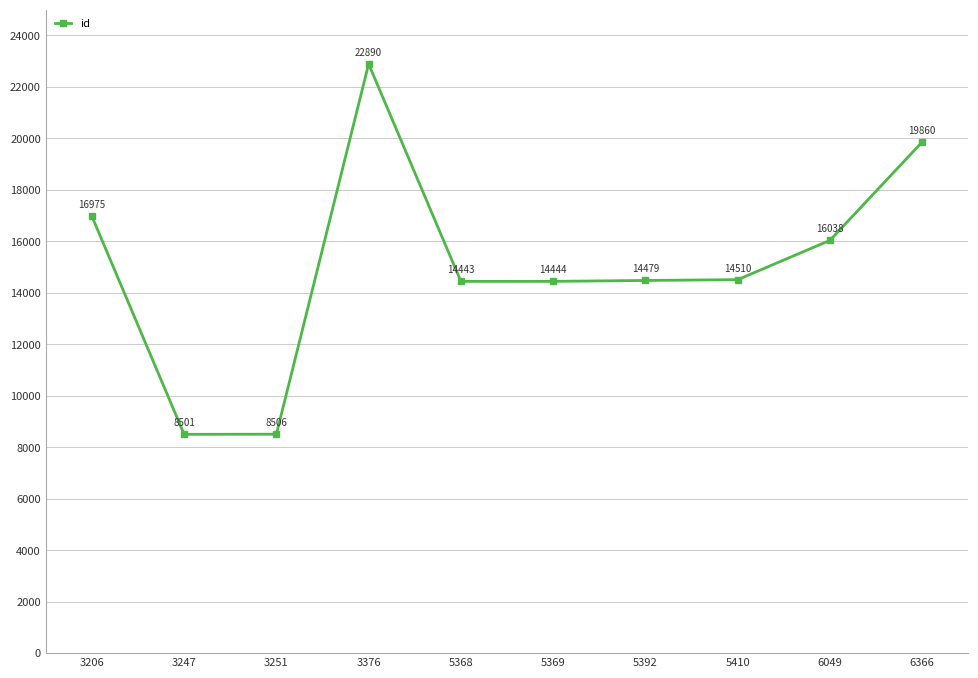

What is the sum of the values at 5410 and 5392?

28989